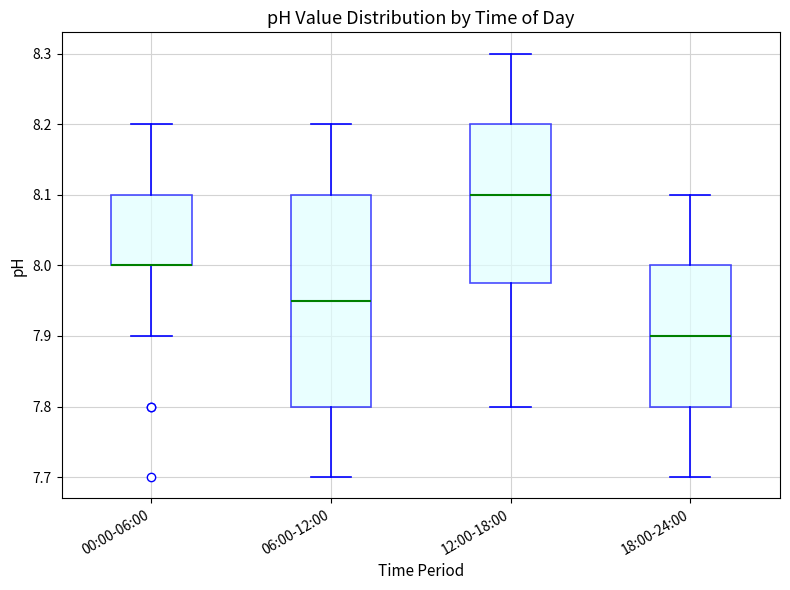

Where does the median line of the box for 12:00-18:00 sit on the y-axis? The values are not printed on the chart, so give them approximately, as read against the axis.

8.10